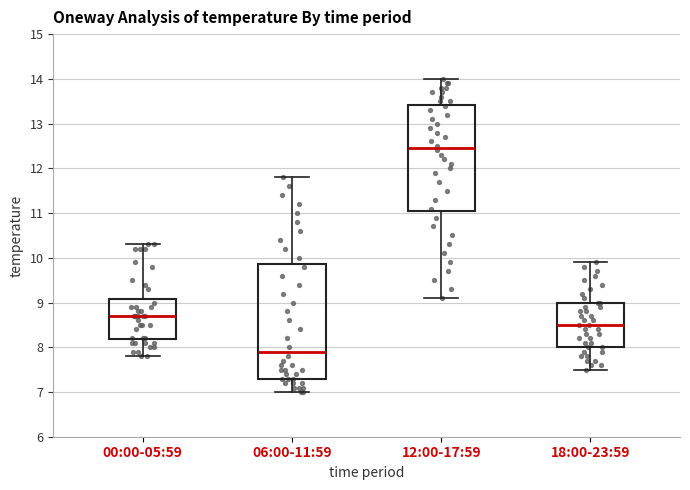

Reading left to right, transcribe this box plot: for each box, give where its median line is, the range the box spans, and where its two whiskers end, as read against the y-axis. The values are not printed on the chart, so give them approximately, as read against the axis.

00:00-05:59: median 8.7, box 8.2 to 9.1, whiskers 7.8 to 10.3
06:00-11:59: median 7.9, box 7.3 to 9.9, whiskers 7.0 to 11.8
12:00-17:59: median 12.5, box 11.1 to 13.4, whiskers 9.1 to 14.0
18:00-23:59: median 8.5, box 8.0 to 9.0, whiskers 7.5 to 9.9